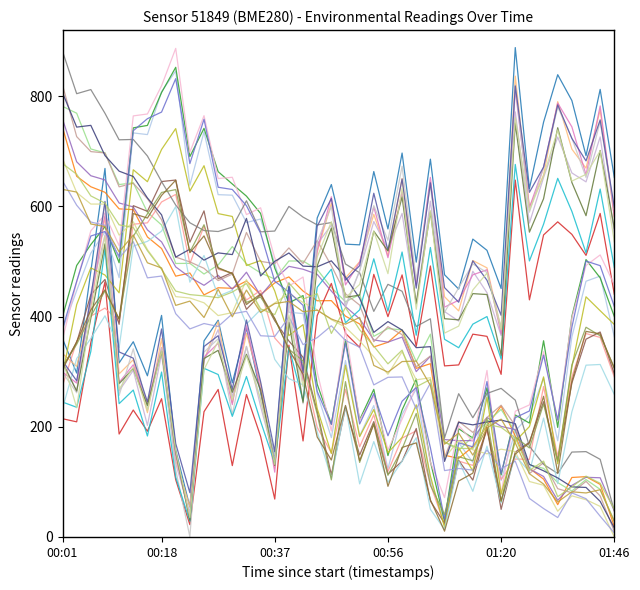

What is the label of the 21st point from the right?

00:47